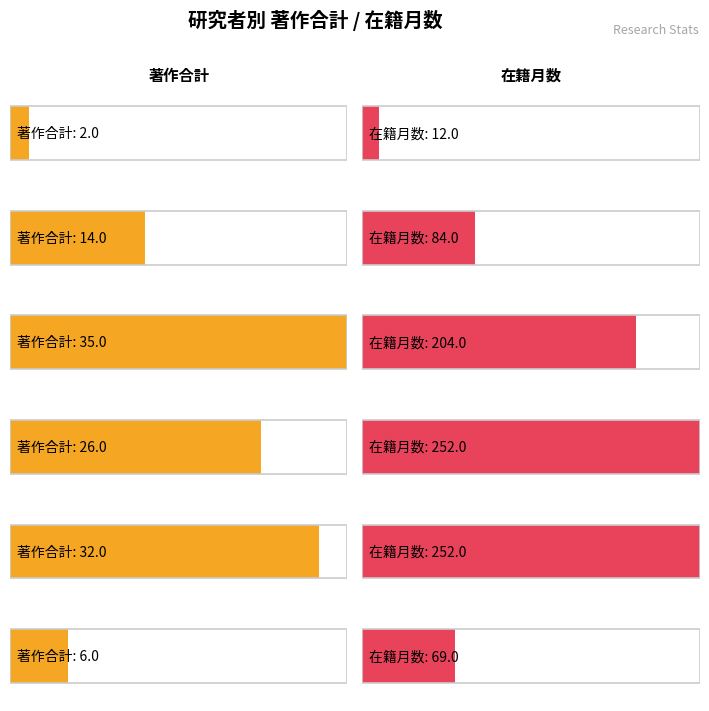

Count the number of data series in this chart.

2